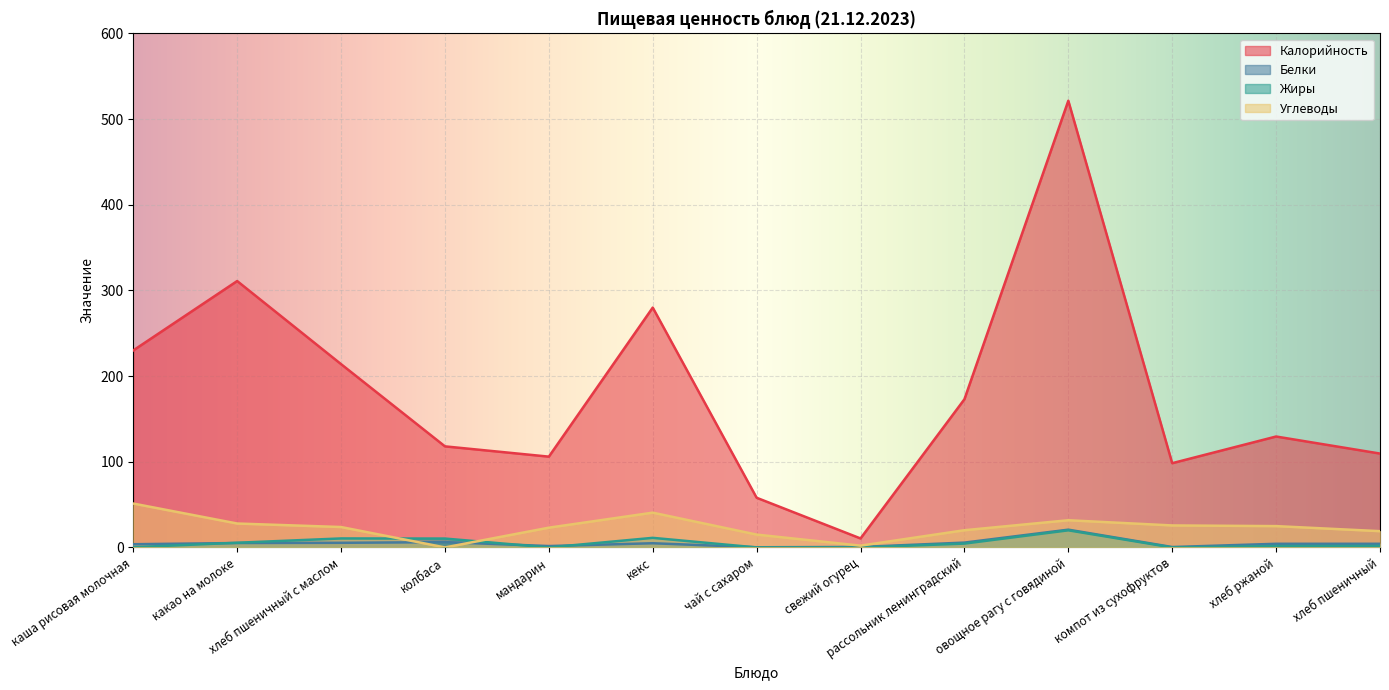

Where is Жиры nearest to the value 10?

колбаса